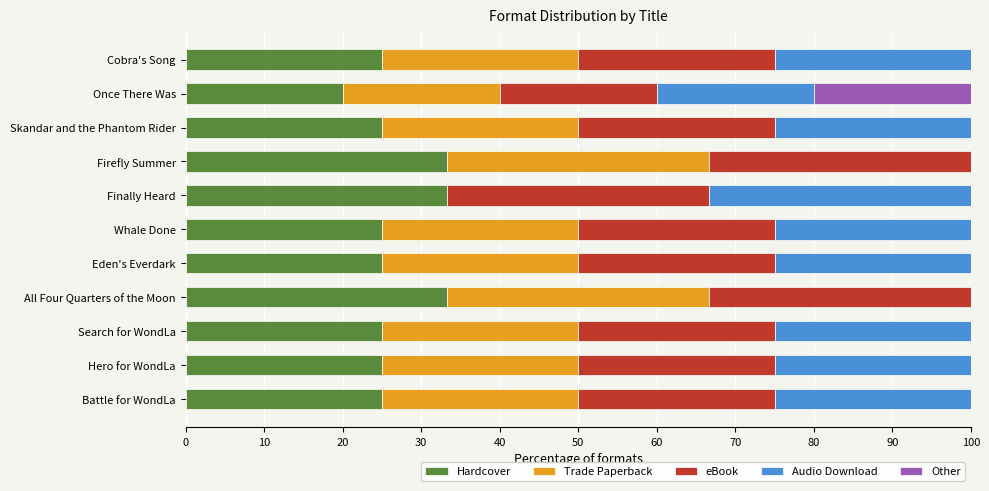

What is the total value across all series at Cobra's Song?

100.0